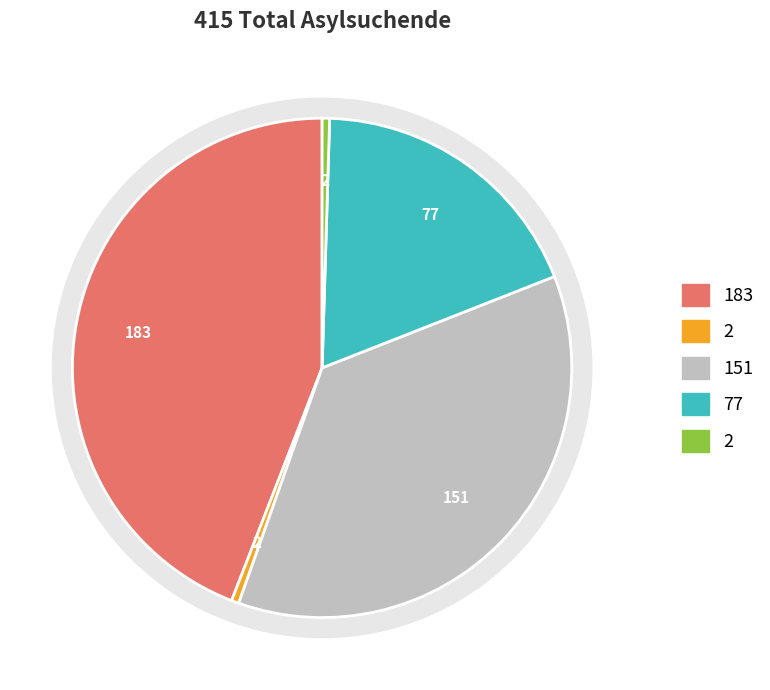

What is the total percentage of Afrika and Europa?

62.7%